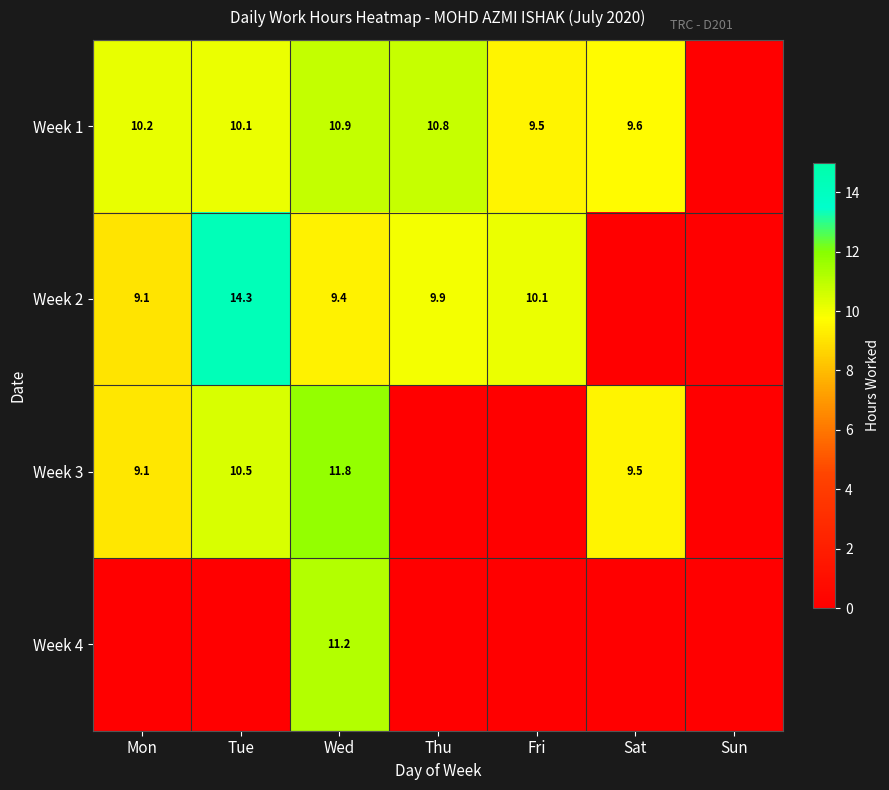

Is it true that Week 2 equals 10.1 at Fri?

True